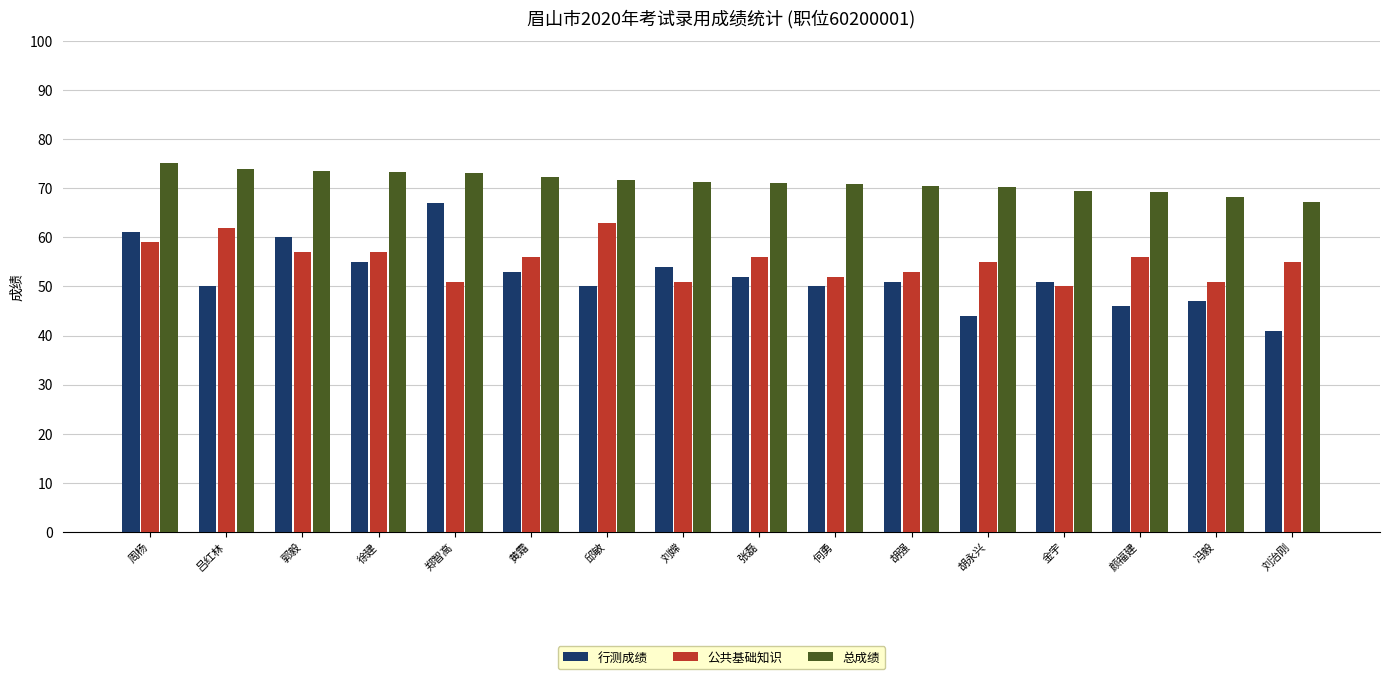

Is it true that 公共基础知识 equals 63.0 at 邱敏?

True